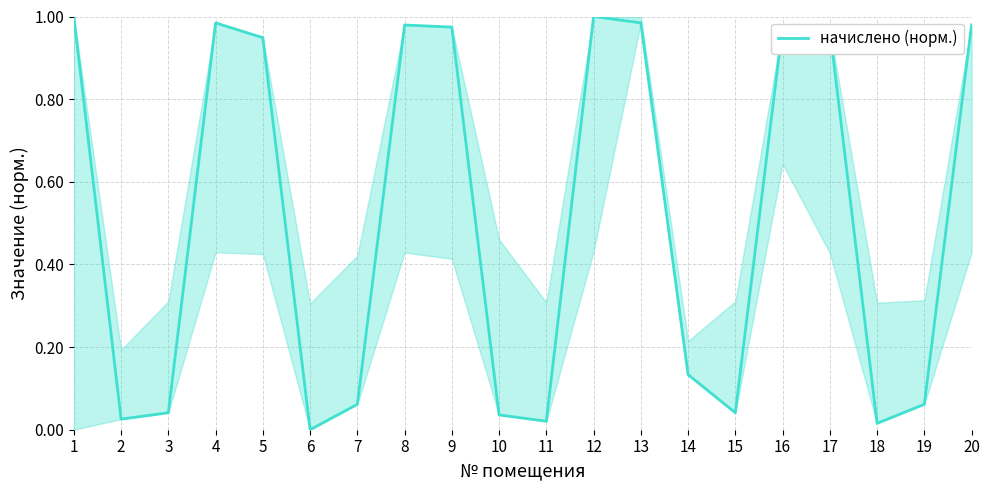

List the labels in order of value, largest first.

1, 12, 4, 13, 8, 20, 9, 16, 17, 5, 14, 7, 19, 3, 15, 10, 2, 11, 18, 6